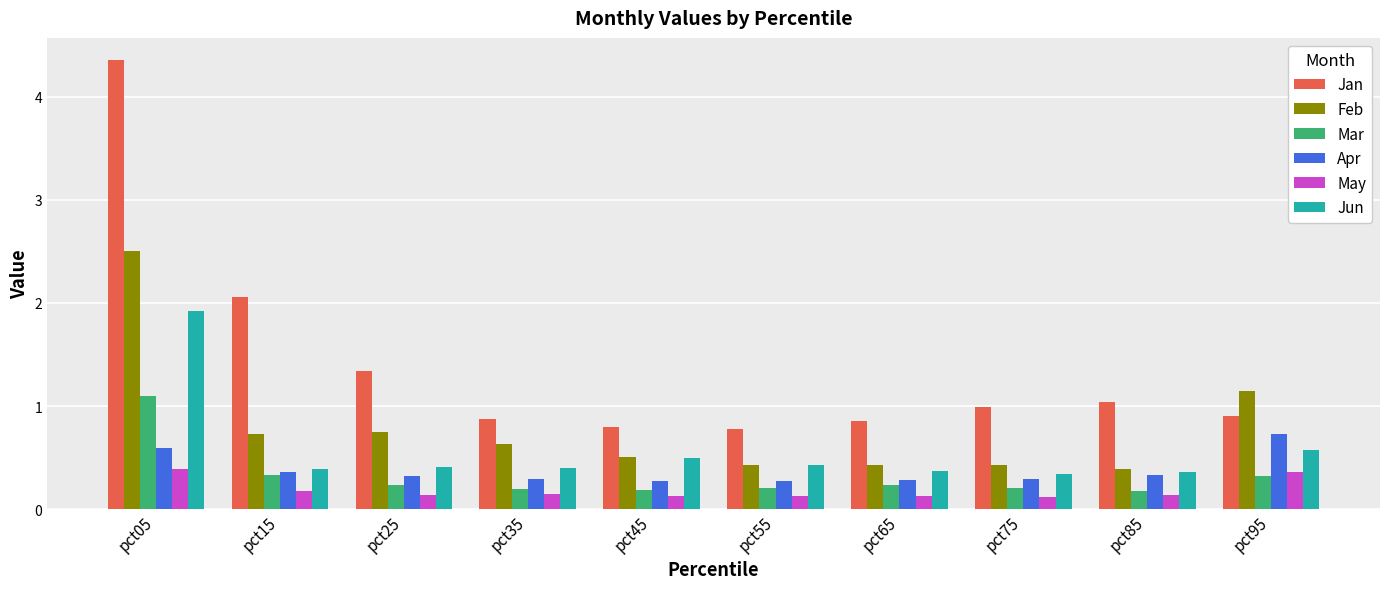

What are all the series names shown in the legend?

Jan, Feb, Mar, Apr, May, Jun